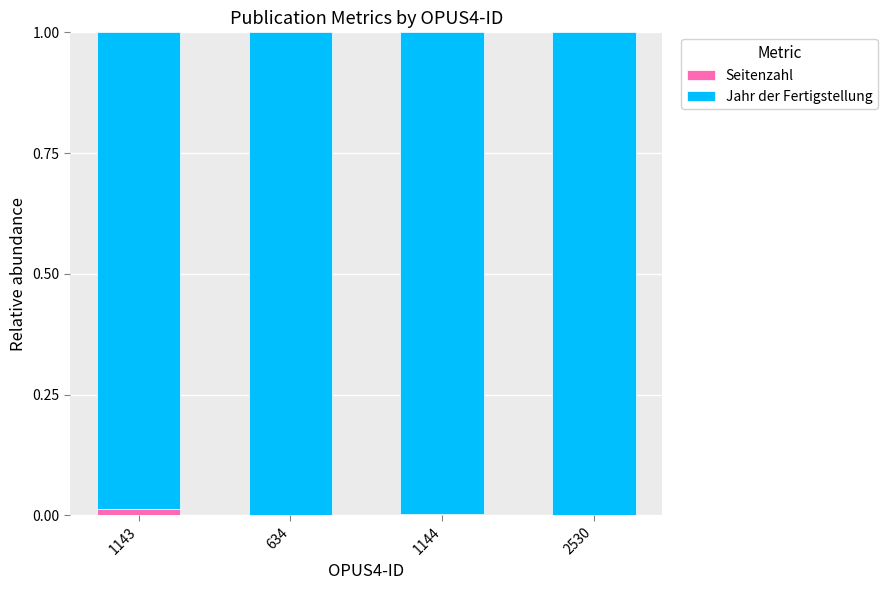

What are all the series names shown in the legend?

Seitenzahl, Jahr der Fertigstellung